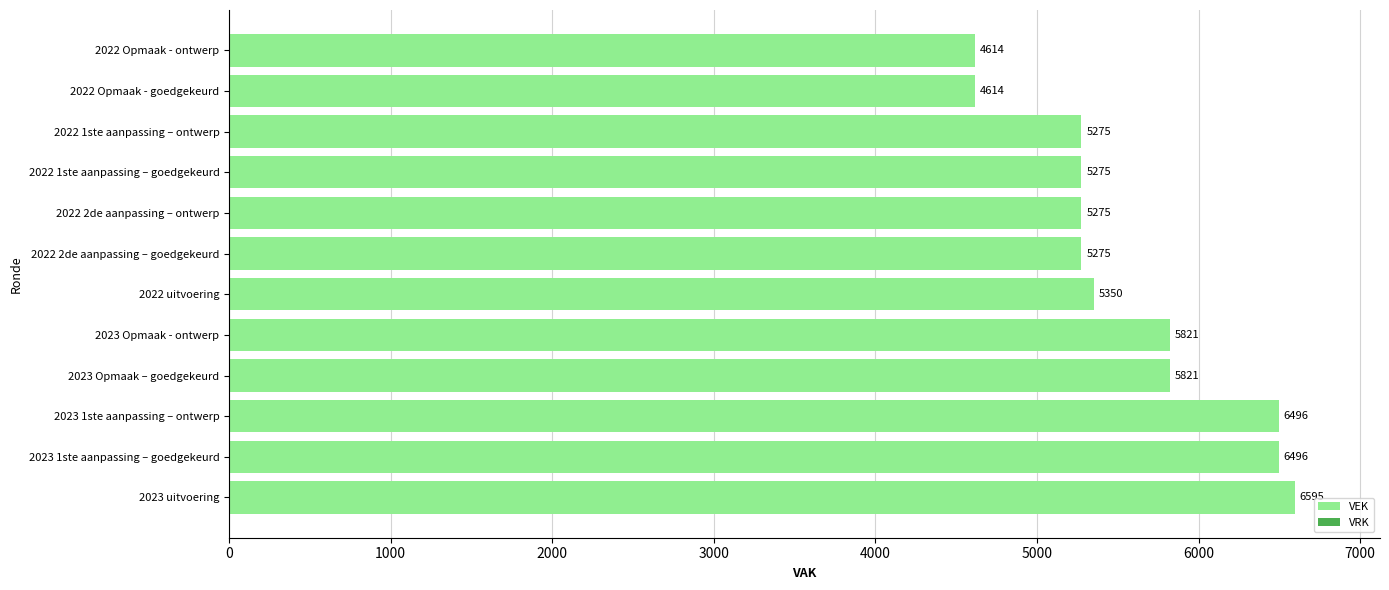

How many series are shown in this chart?

1